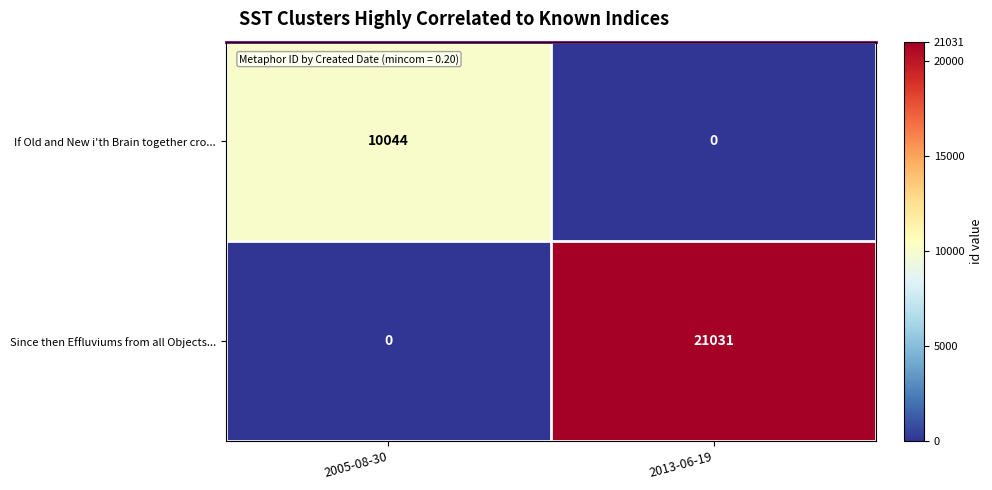

Rank the series at 2005-08-30 from lowest to highest value.

Since then Effluviums from all Objects..., If Old and New i'th Brain together cro...